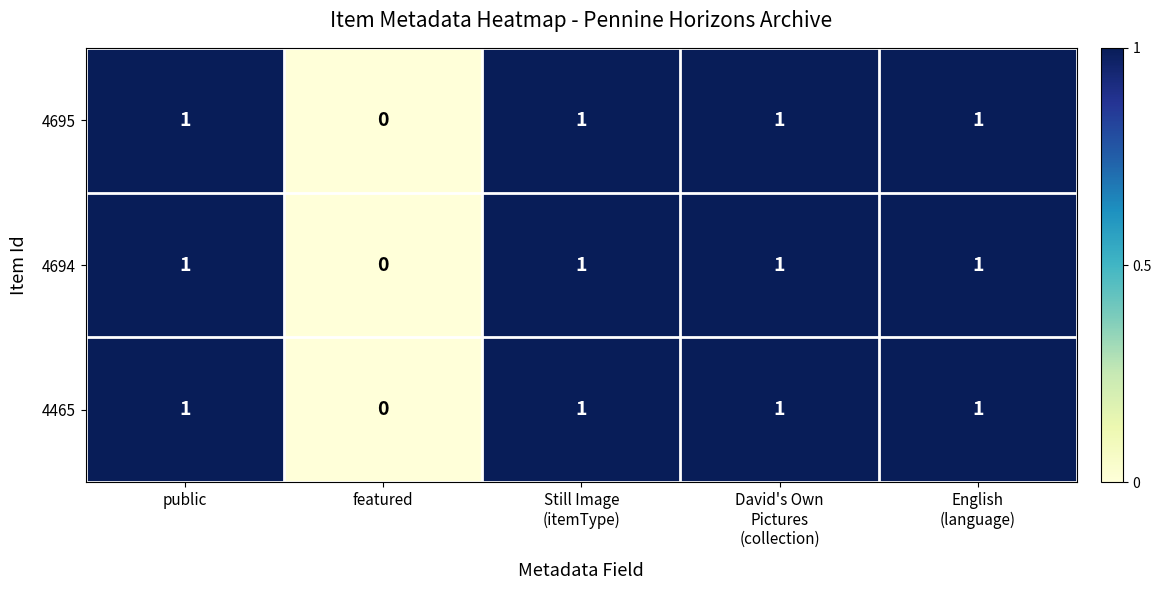

What is the total value across all series at public?

3